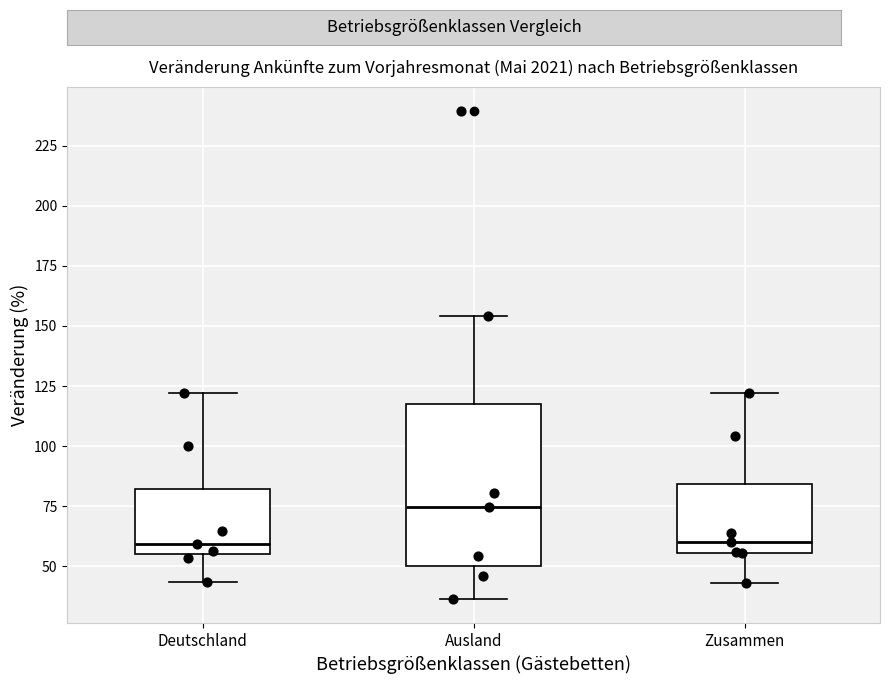

Reading left to right, transcribe this box plot: for each box, give where its median line is, the range the box spans, and where its two whiskers end, as read against the y-axis. The values are not printed on the chart, so give them approximately, as read against the axis.

Deutschland: median 60, box 55 to 80, whiskers 45 to 120
Ausland: median 75, box 50 to 120, whiskers 35 to 155
Zusammen: median 60, box 55 to 85, whiskers 45 to 120